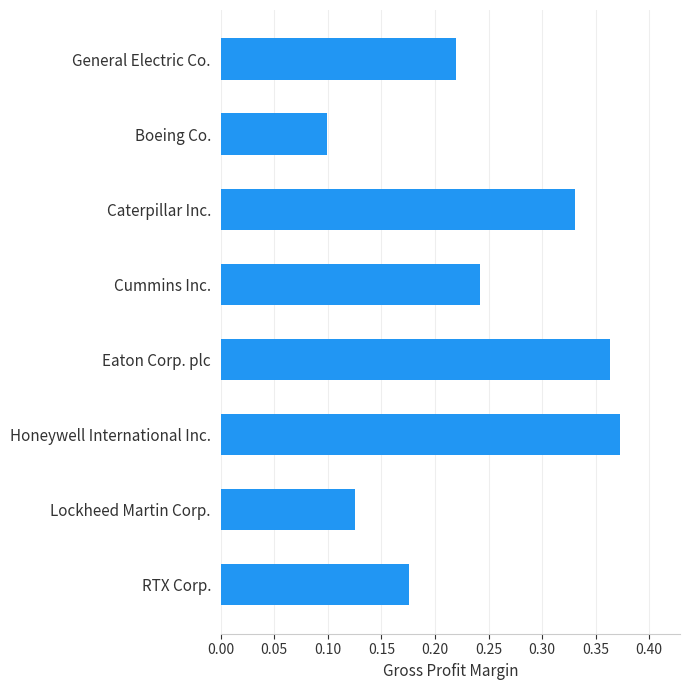

The chart shows a value of 0.1 at Lockheed Martin Corp.. True or false?

True